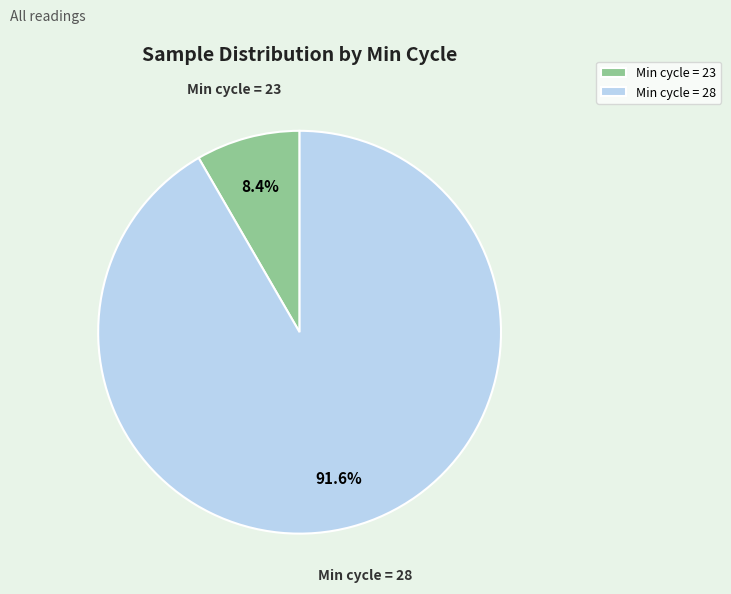

Which category accounts for the majority?

Min cycle = 28